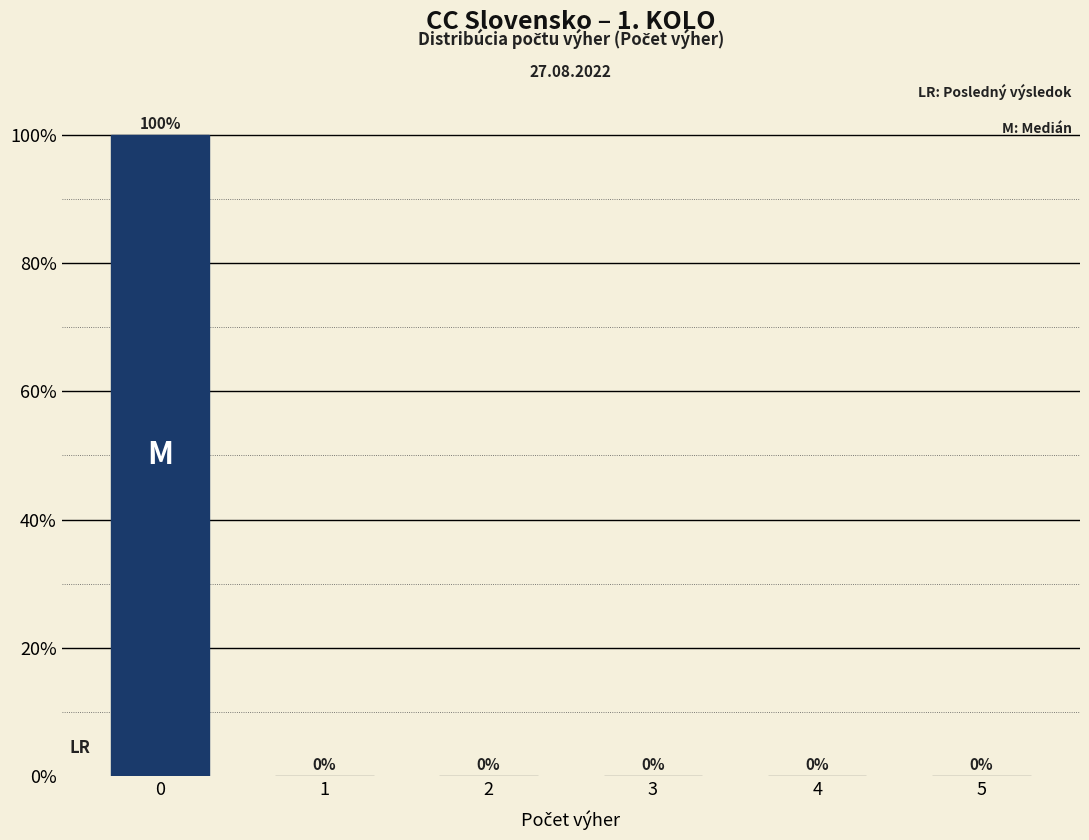

Reading right to left, extract all data points from this chart.

5=0	4=0	3=0	2=0	1=0	0=100